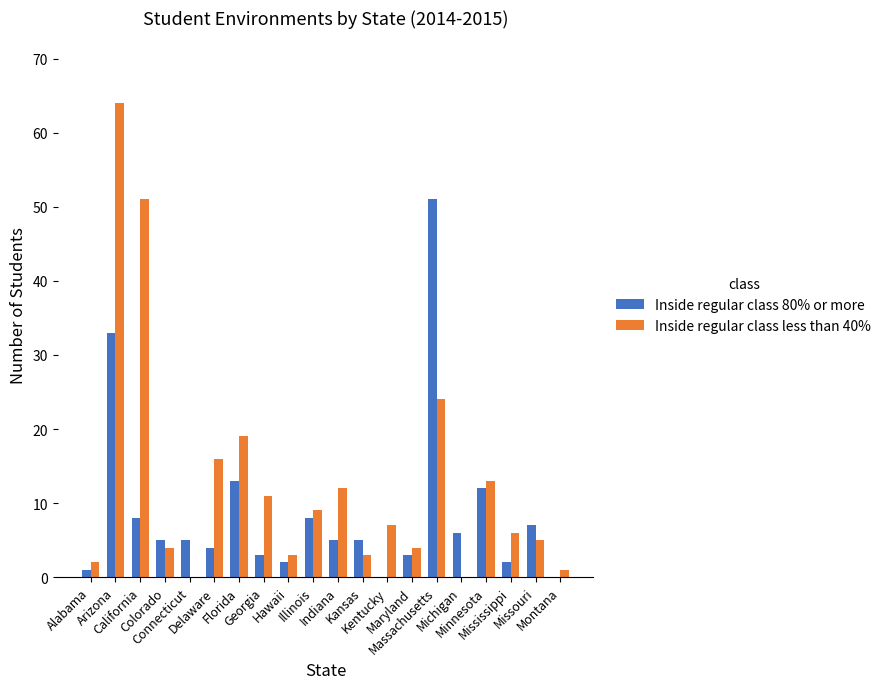

What is the approximate value of Inside regular class 80% or more at Florida?

13